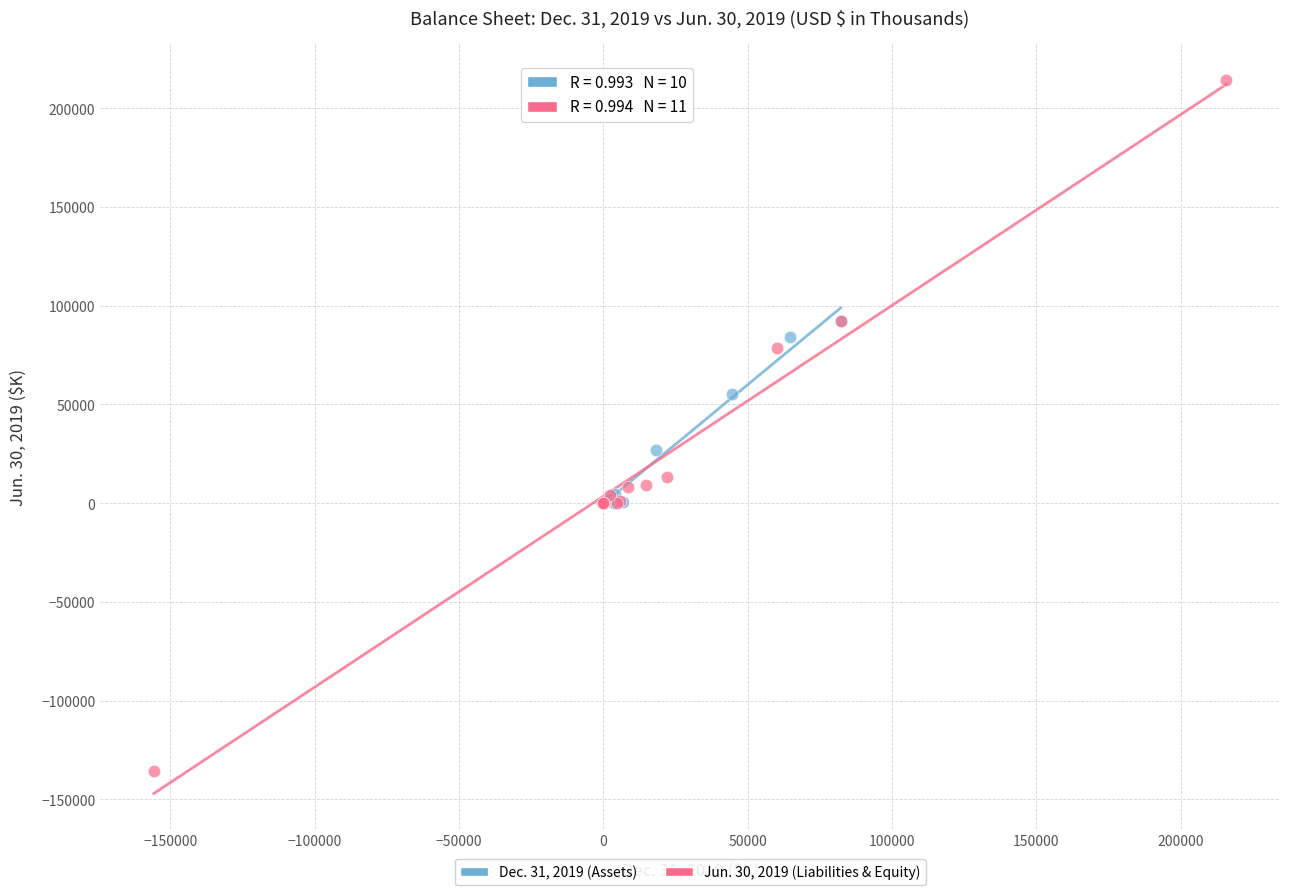

Which series reaches the maximum Y coordinate?

Jun. 30, 2019 (Liabilities & Equity)